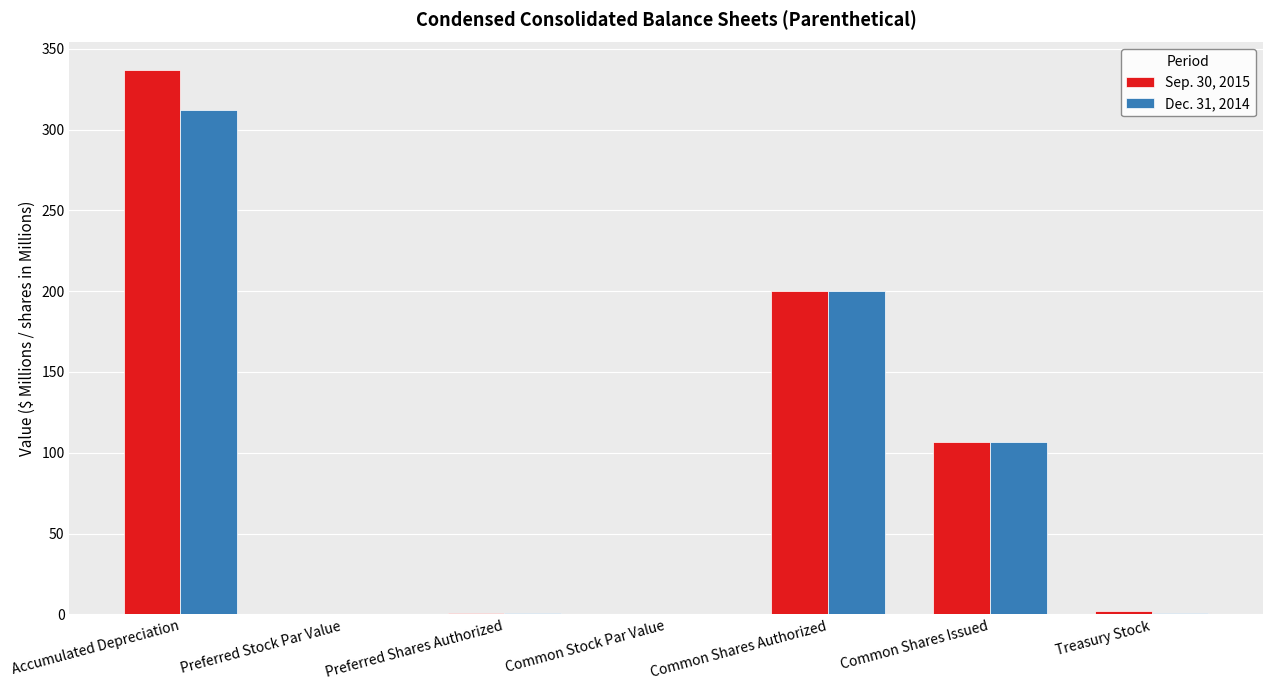

What is the maximum value shown in the chart?

337.0